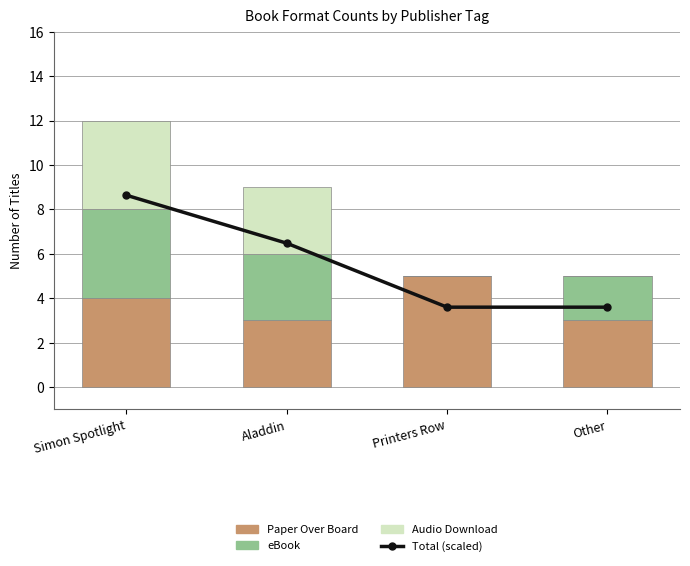

How many data points does each series have?

4